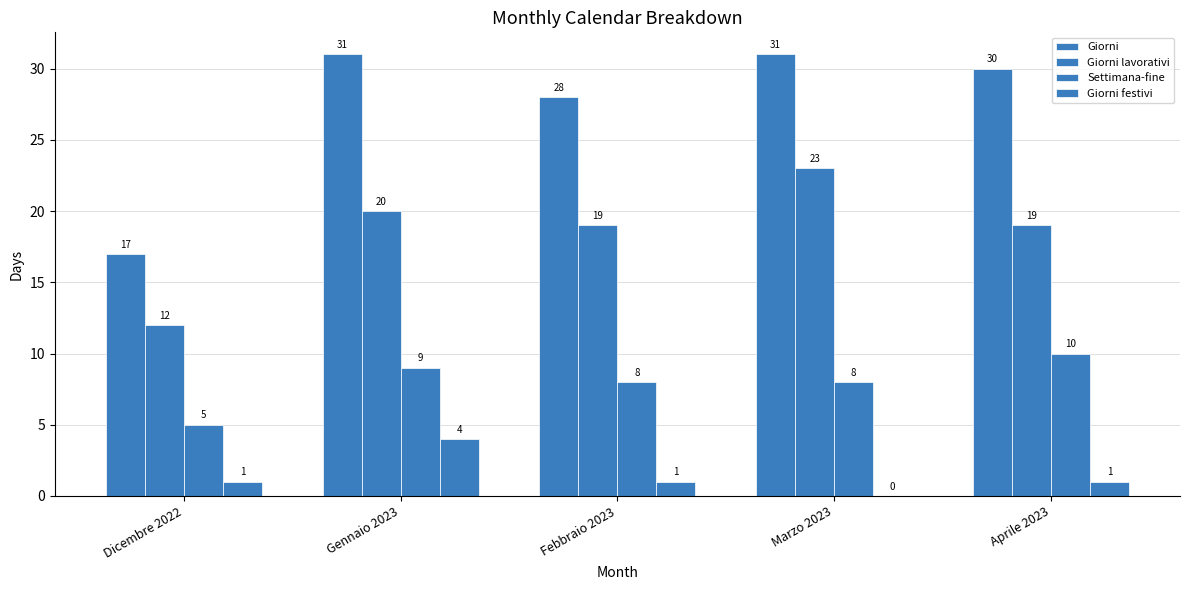

What is the sum of the Giorni festivi values at Gennaio 2023 and Marzo 2023?

4